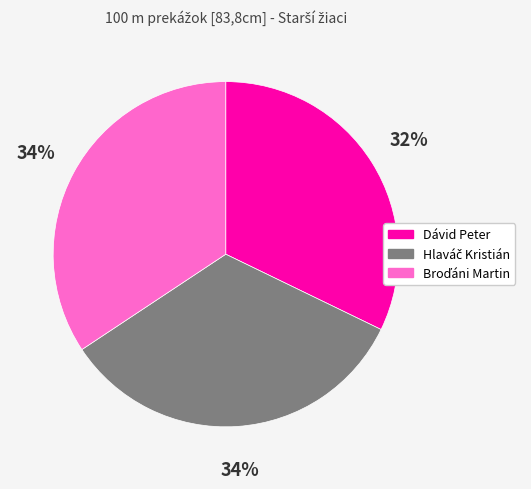

Which slice is the smallest?

Dávid Peter